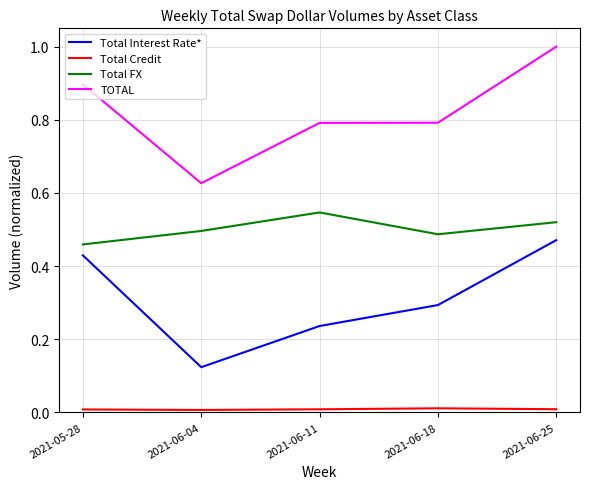

Count the Total Credit values in the range 0 to 1.

5